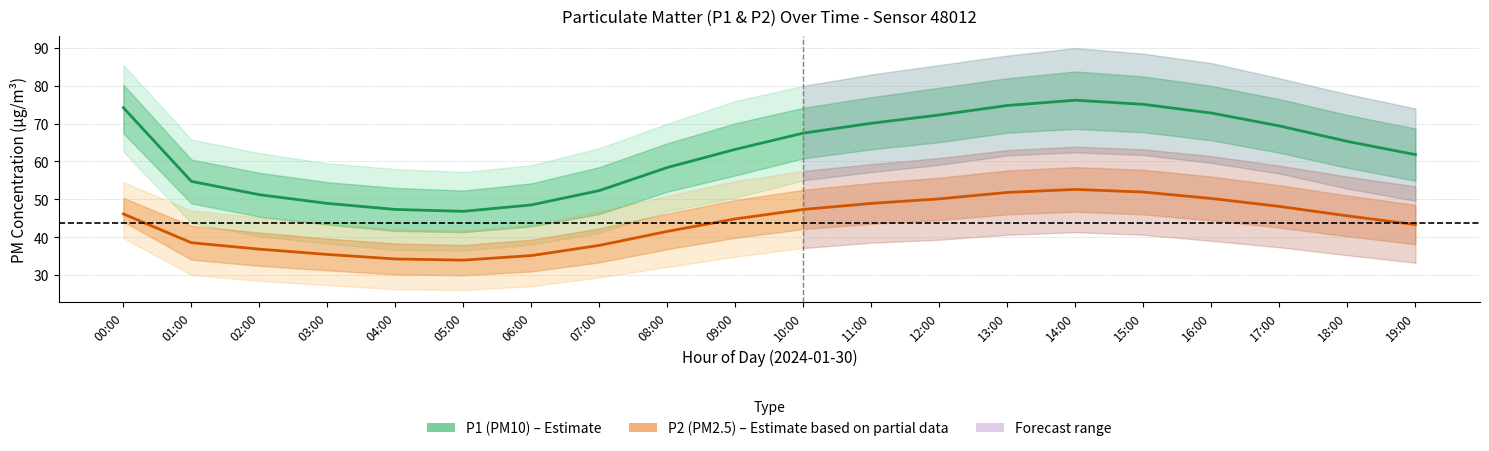

Which series has the widest spread of values?

P1 (PM10)